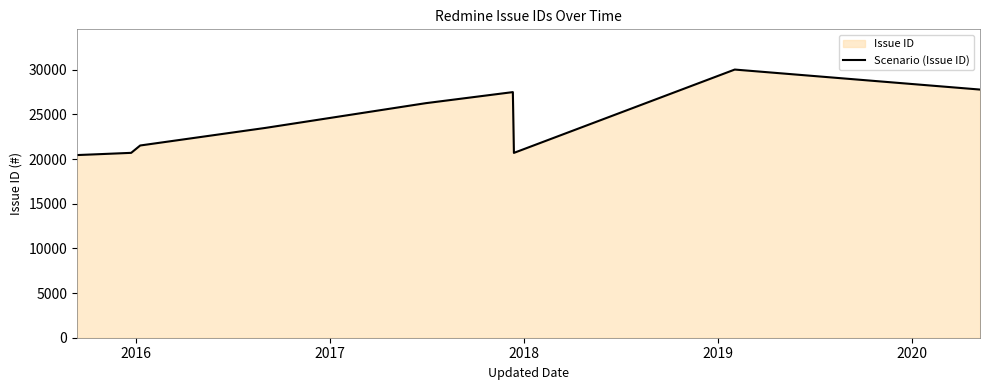

What is the difference between the maximum and minimum values?

9576